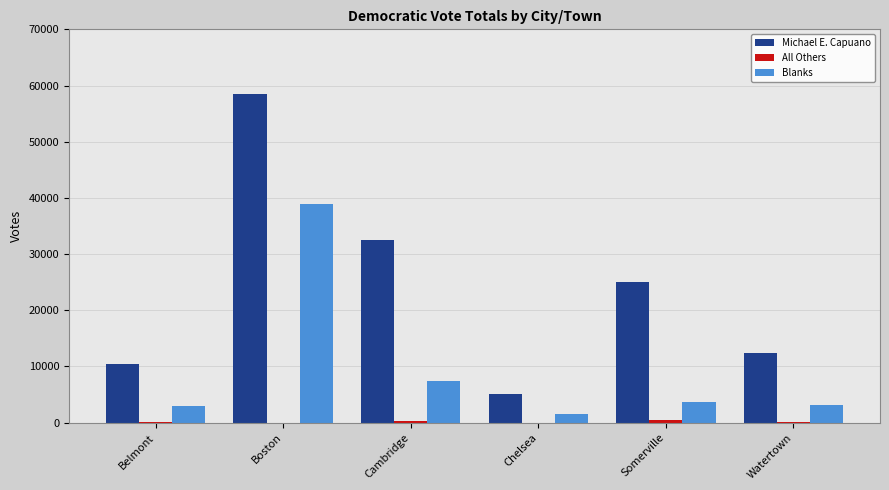

What is the sum of the Michael E. Capuano values at Boston and Watertown?

70857